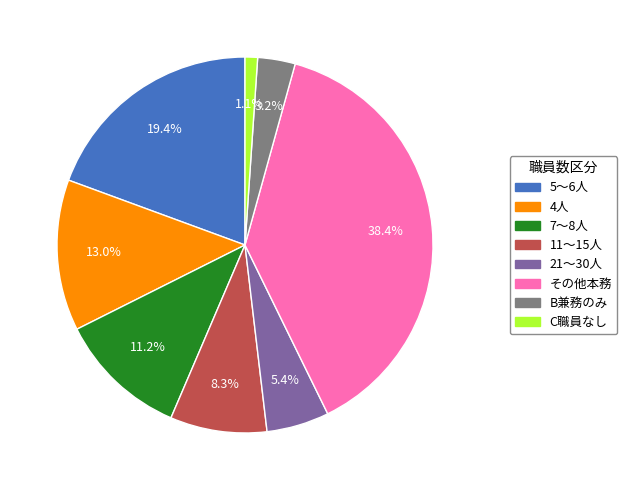

Is there a majority slice in this chart?

No